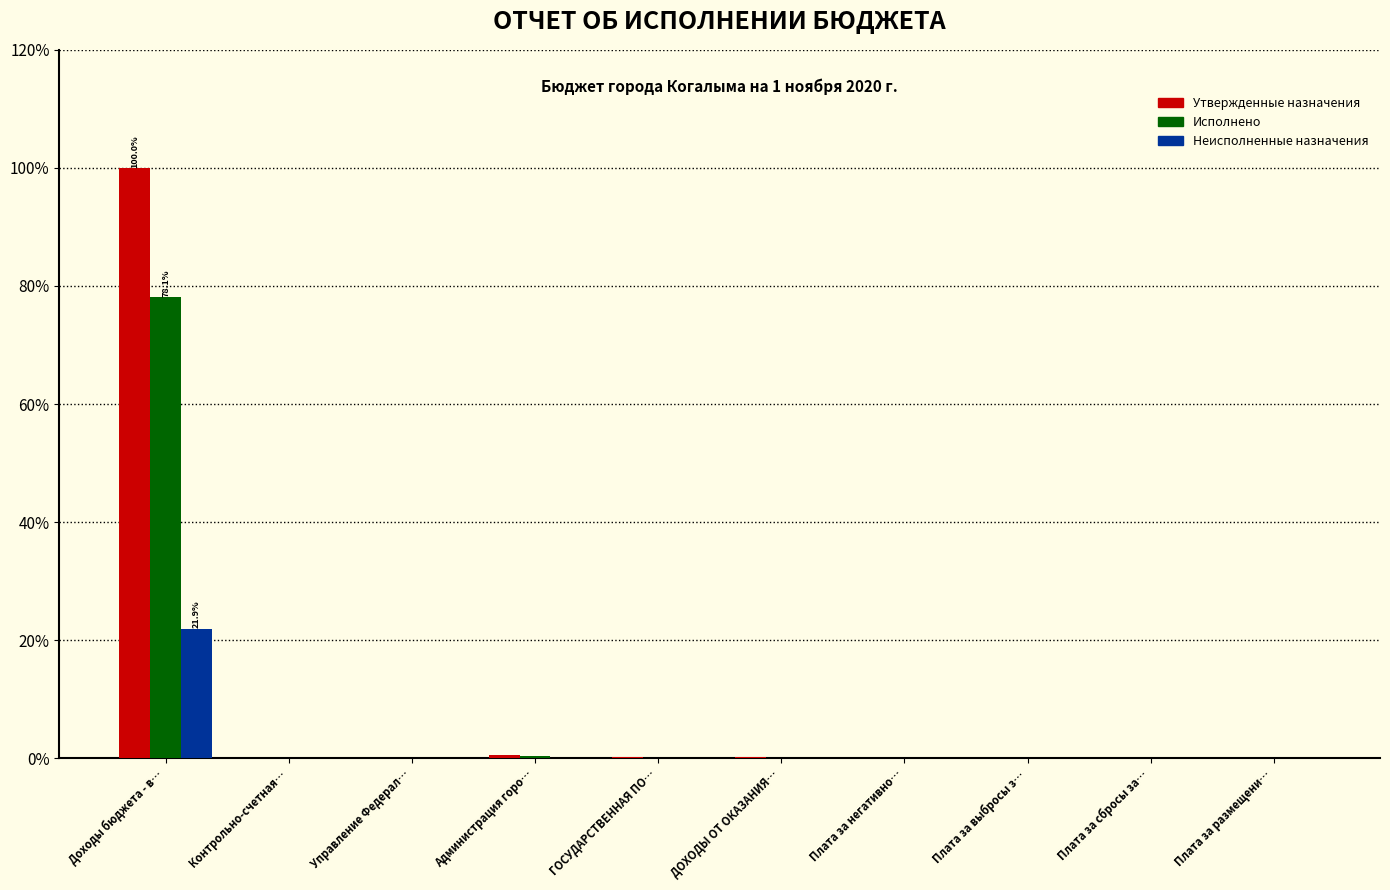

What is the highest value of the Утвержденные назначения series?

100.0